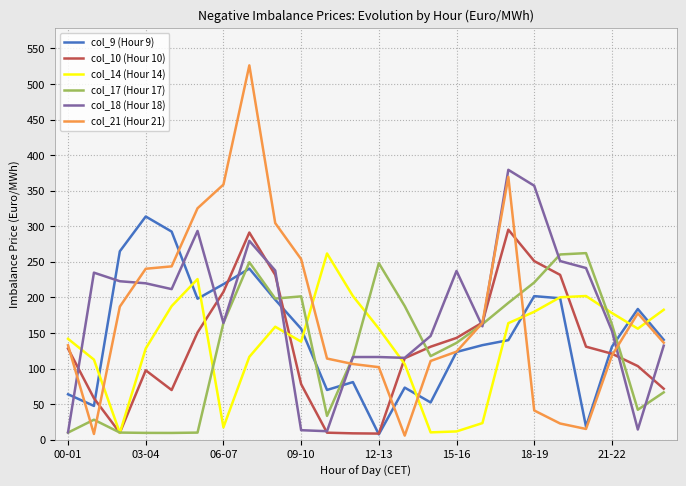

What is the maximum value for col_14 (Hour 14)?

261.7